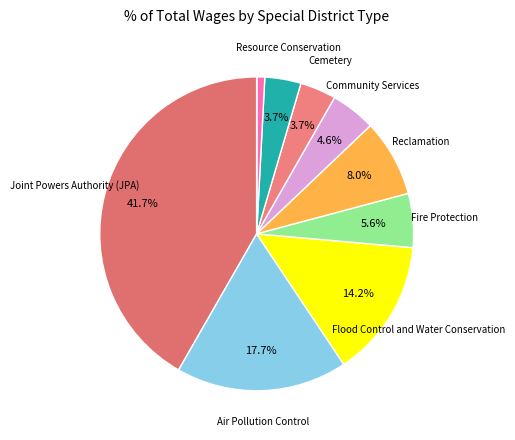

To the nearest percent, what is the average slice percentage?

10%